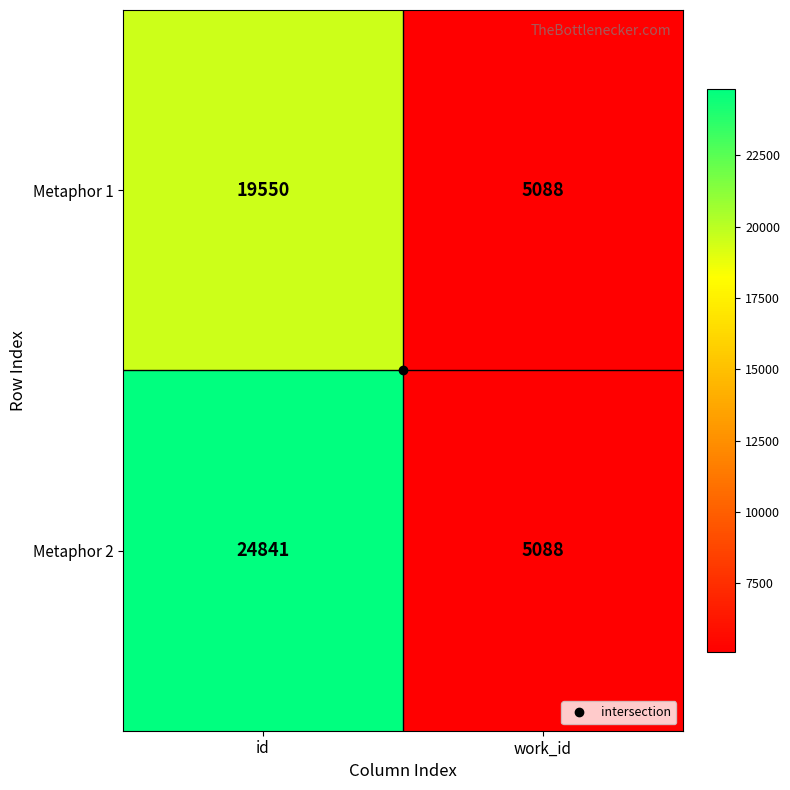

What is the total value across all series at id?

44391